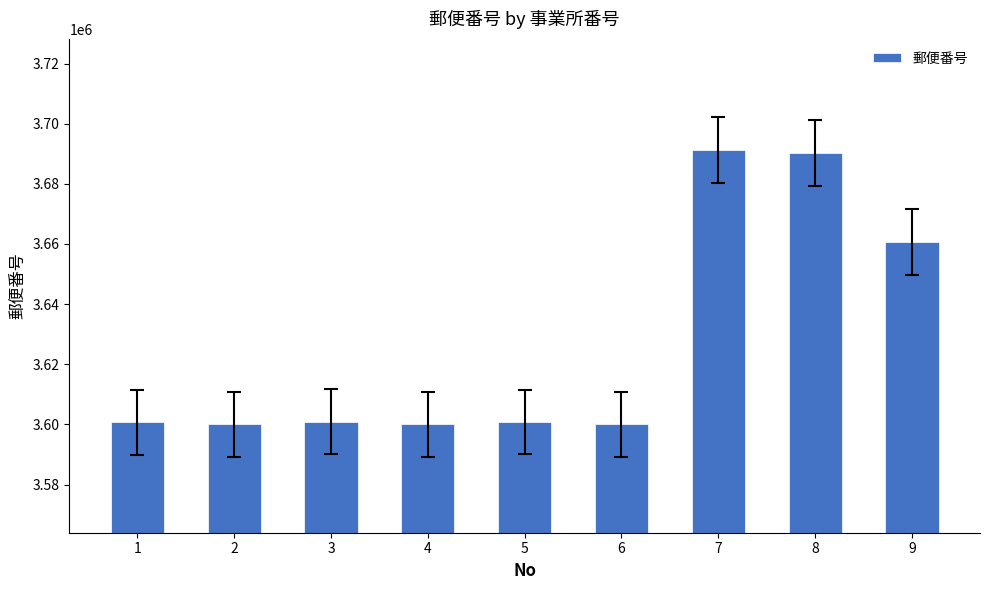

What is the difference between the second highest and minimum values?

90198